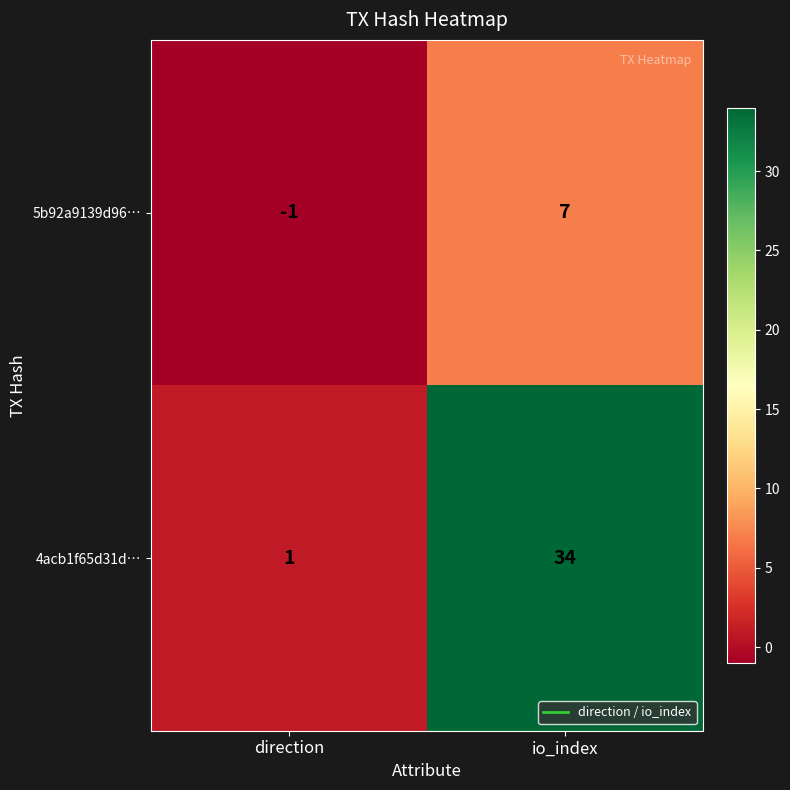

Rank the series by their maximum value, from lowest to highest.

5b92a9139d96…, 4acb1f65d31d…